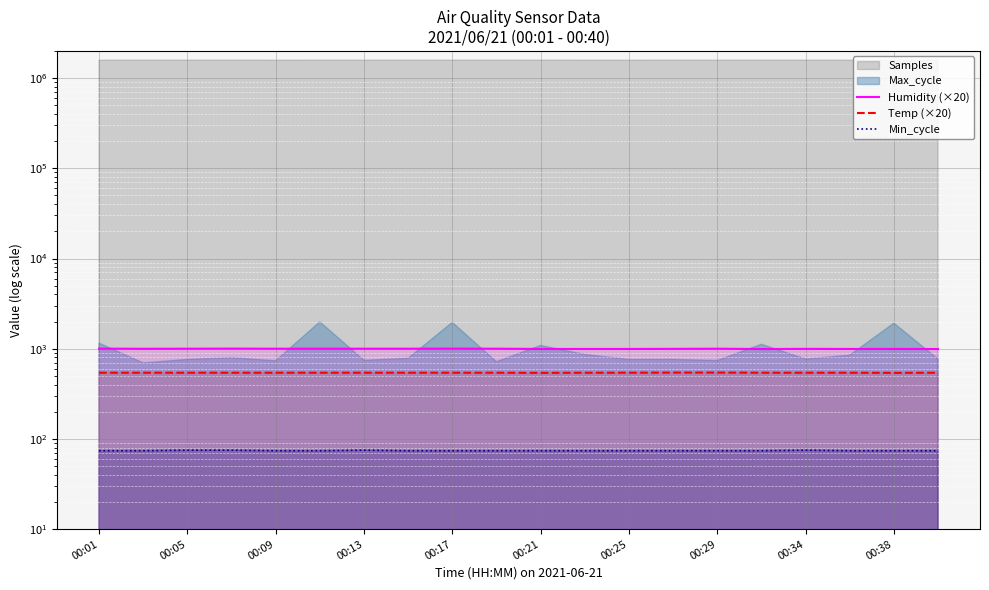

True or false: Humidity (×20) and Min_cycle intersect in this chart.

False